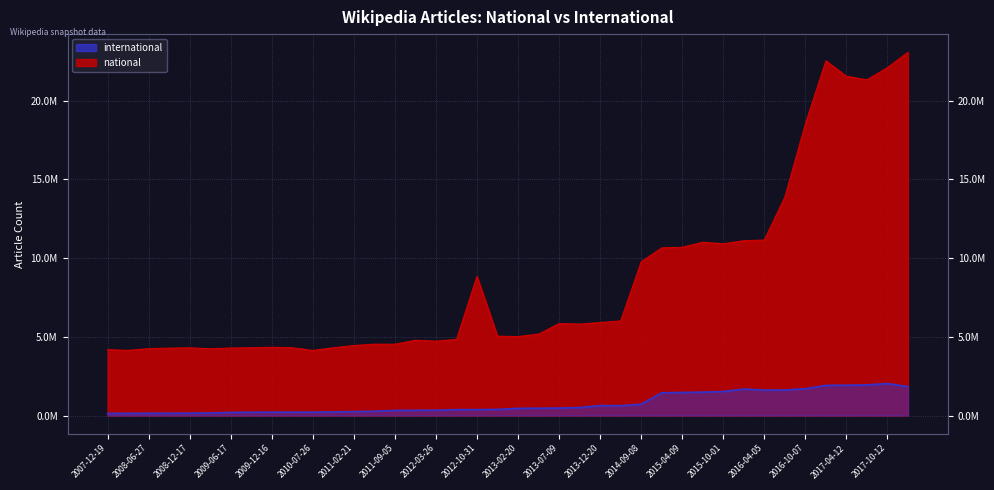

What is the difference between the maximum and minimum values in the national series?

18940503